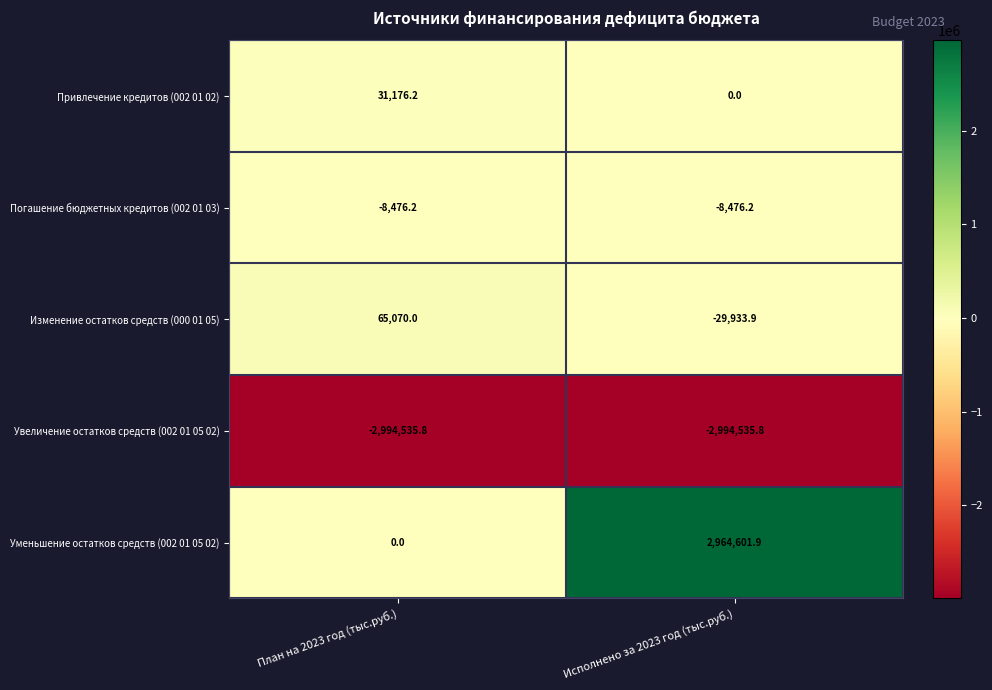

Reading left to right, list all the values displayed in this chart.

Привлечение кредитов (002 01 02): 31176.2	0.0
Погашение бюджетных кредитов (002 01 03): -8476.2	-8476.2
Изменение остатков средств (000 01 05): 65070.0	-29933.9
Увеличение остатков средств (002 01 05 02): -2994535.8	-2994535.8
Уменьшение остатков средств (002 01 05 02): 0.0	2964601.9